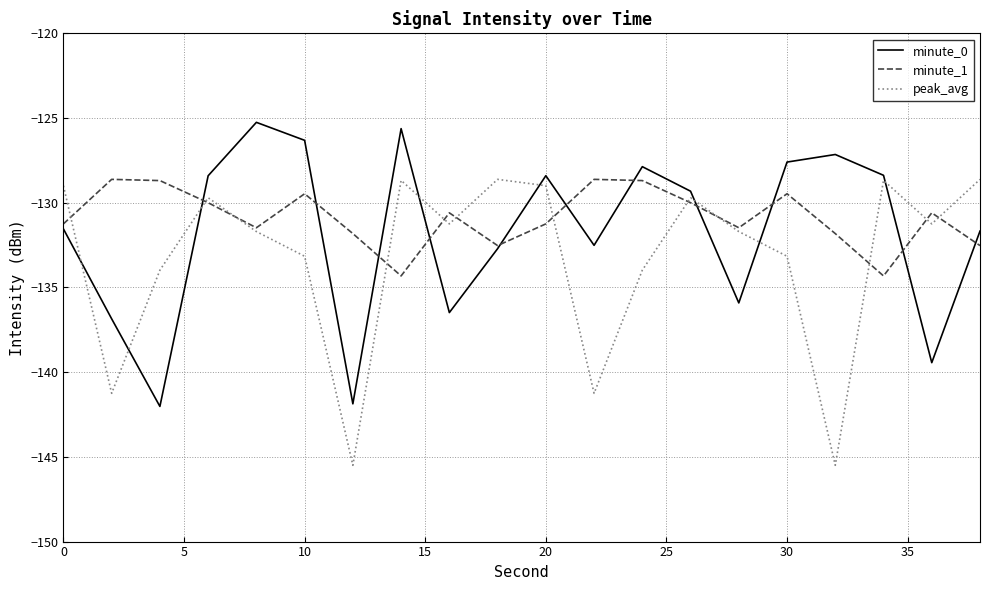

What is the lowest value of the minute_1 series?

-134.3